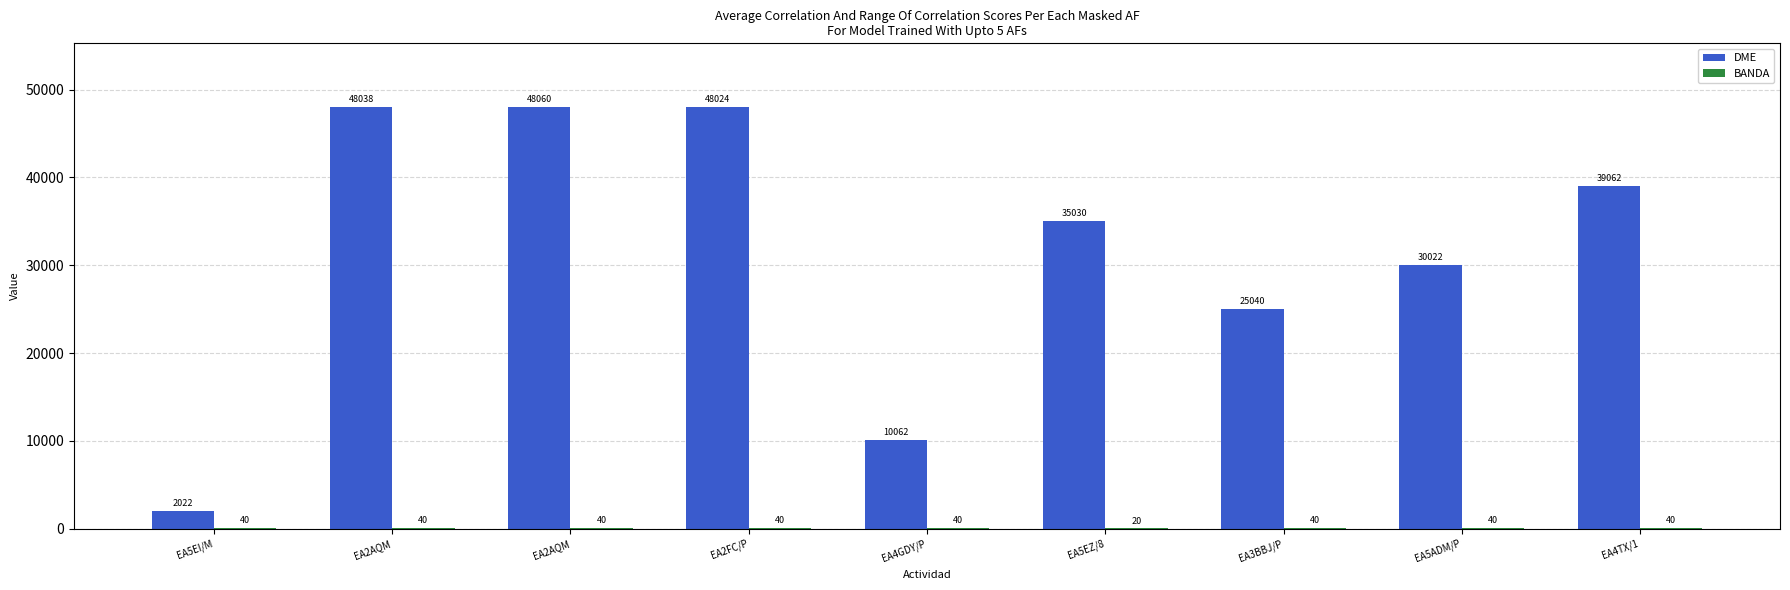

What is the label of the 5th bar from the left?

EA4GDY/P